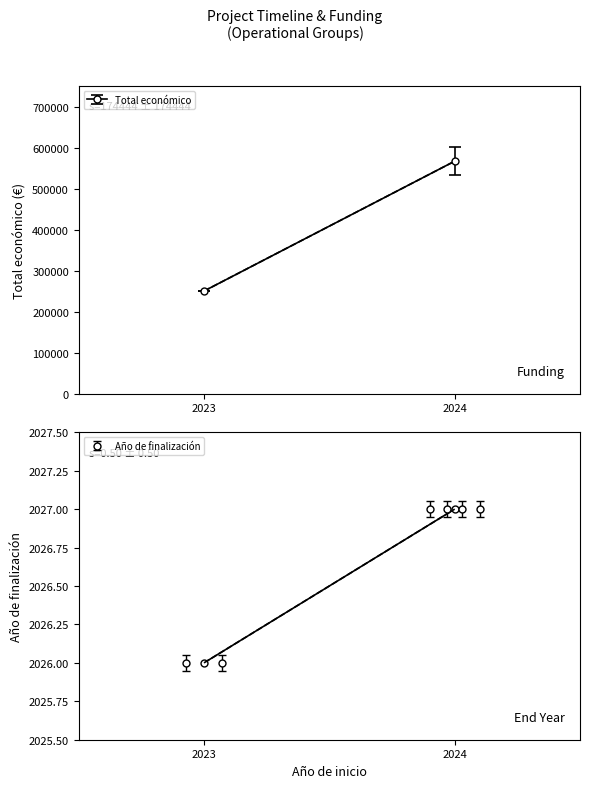

What is the minimum value shown in the chart?

2026